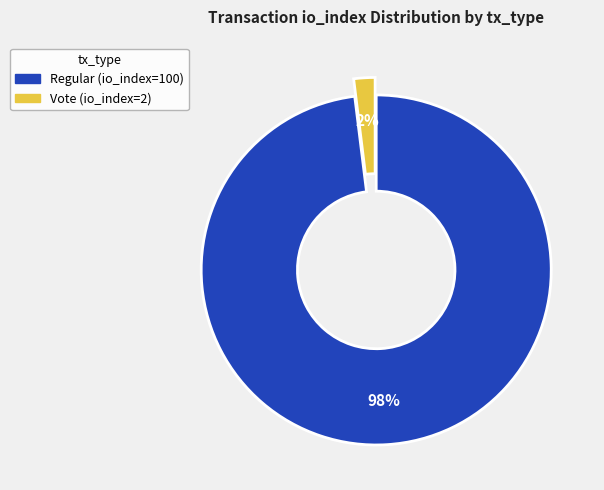

How many slices are in this pie chart?

2